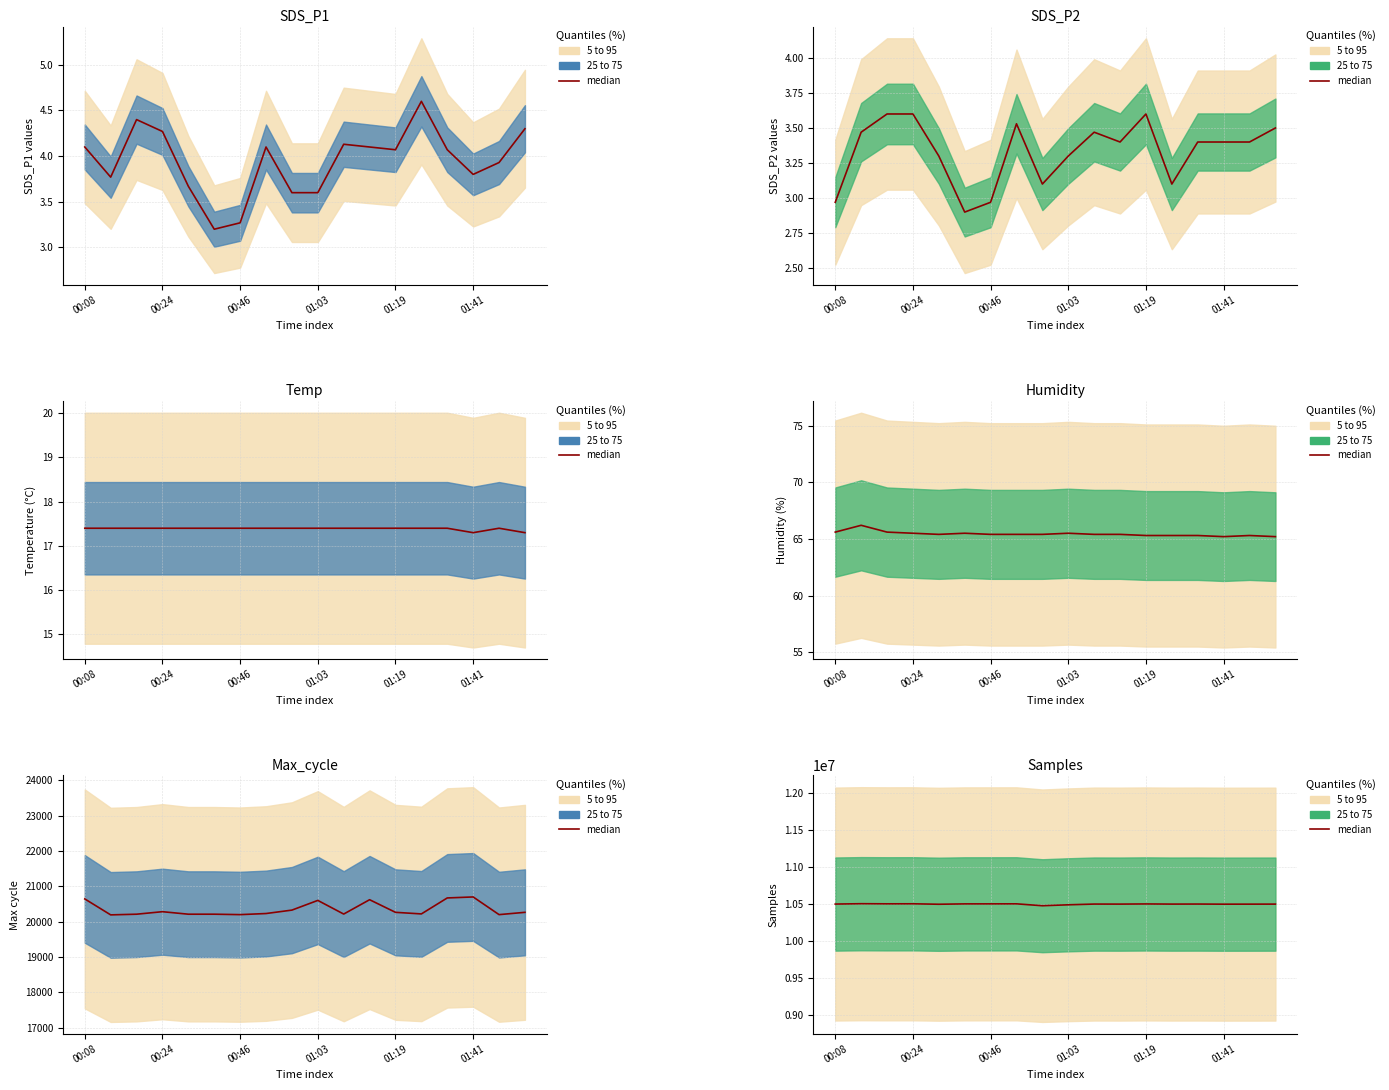

The value at 10 is 6882849. True or false?

False